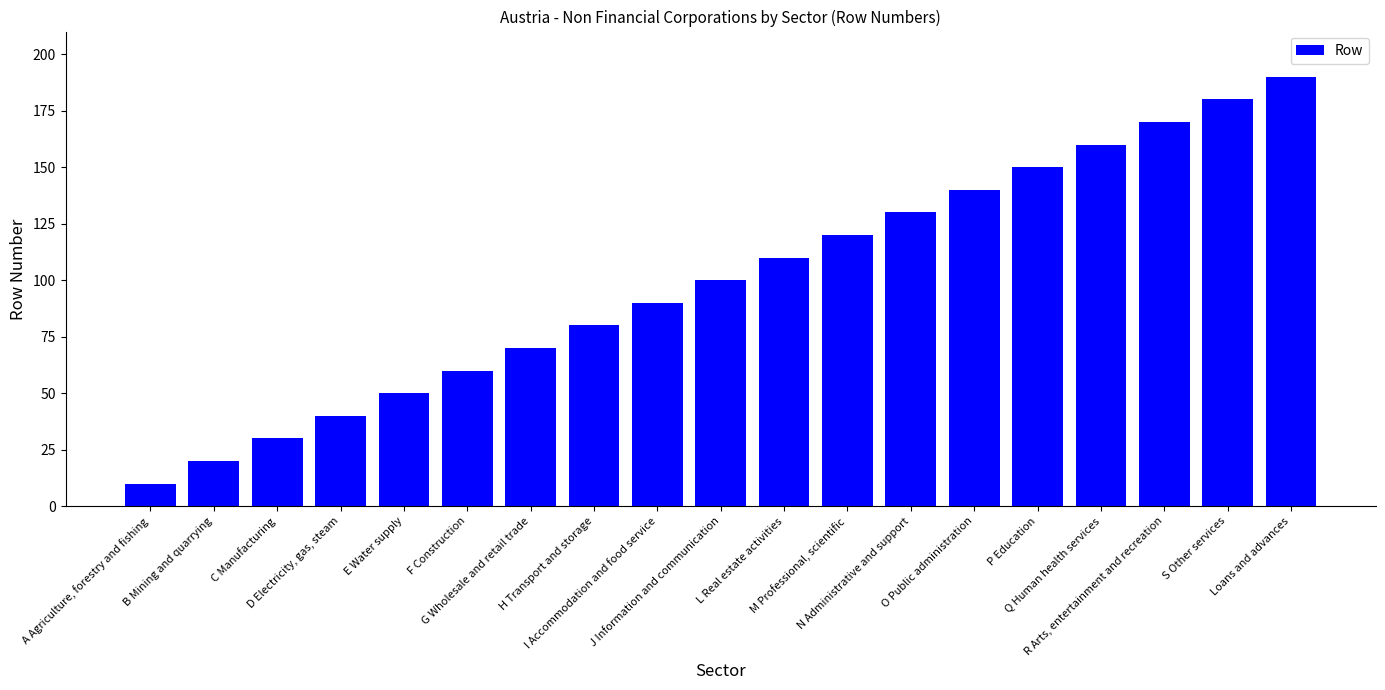

What is the greatest value displayed?

190